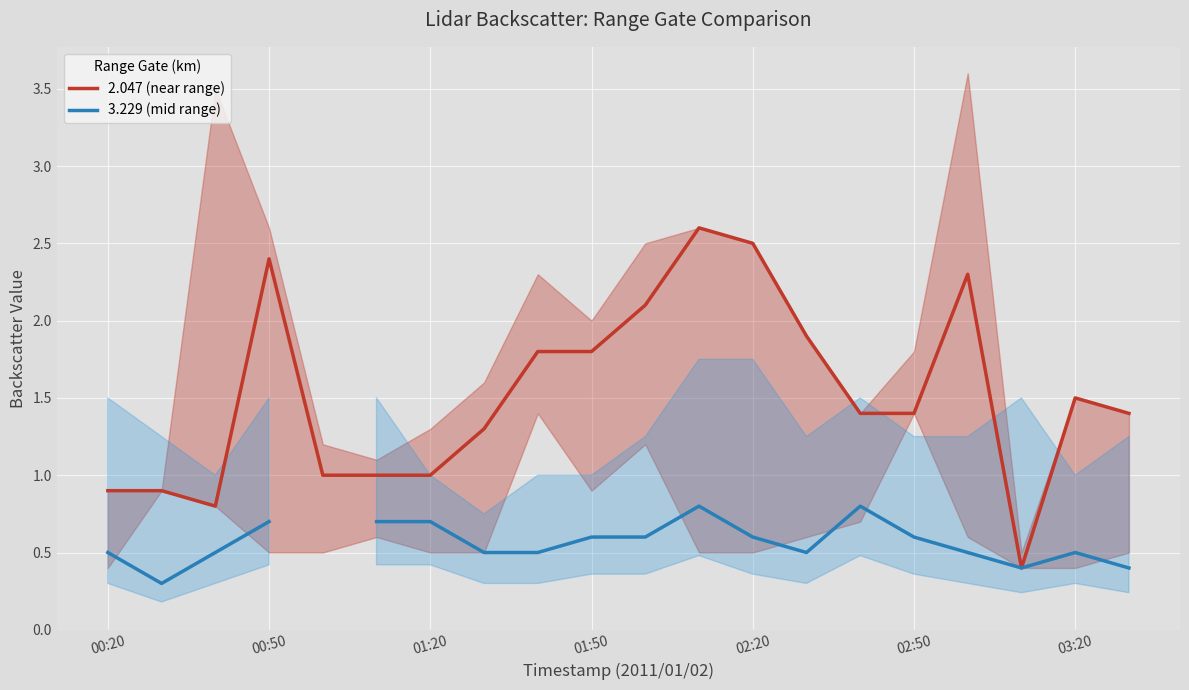

How many interior local valleys does the 2.047 (near range) series have?

2